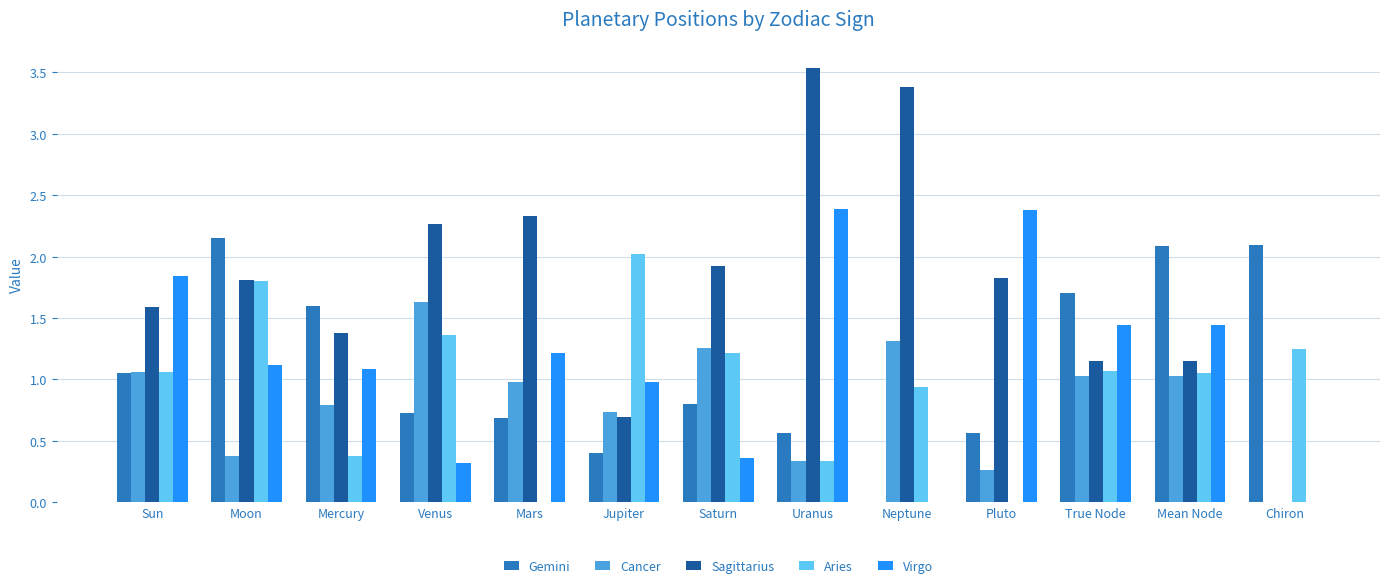

Is it true that Gemini equals 0.2 at Pluto?

False